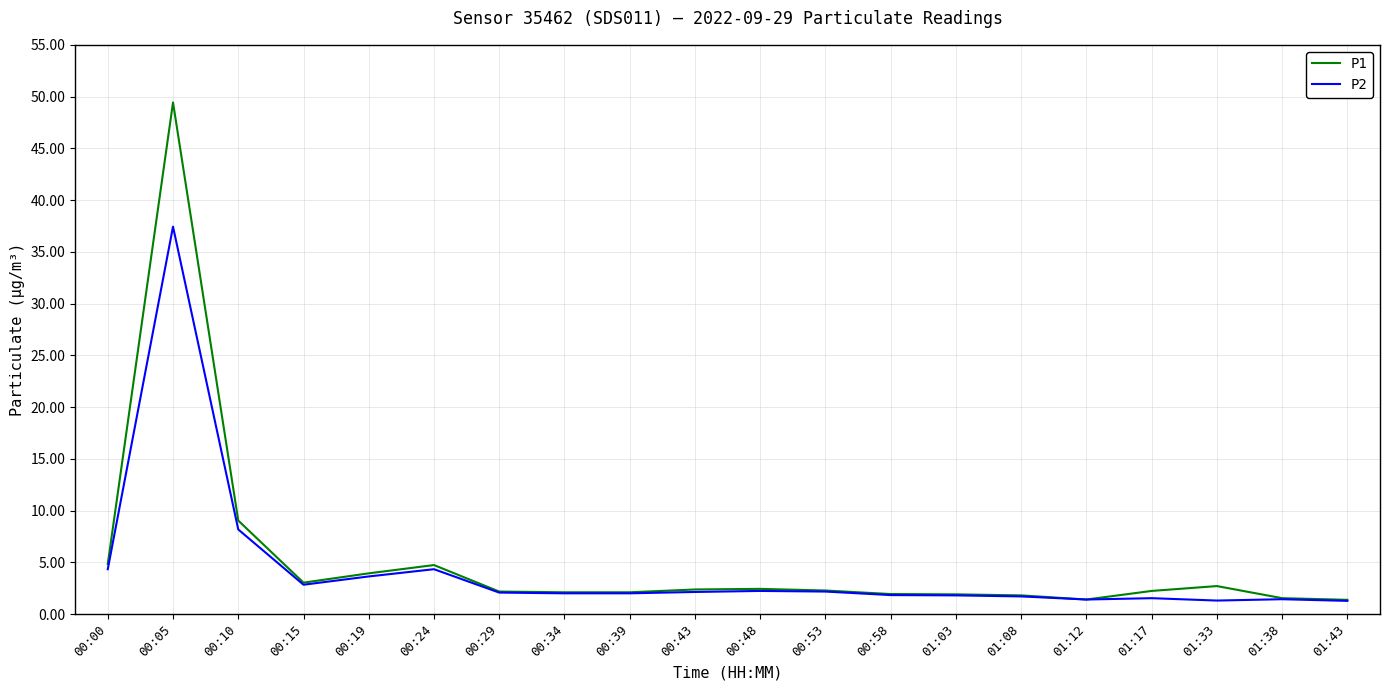

At which label does P1 reach its peak?

00:05